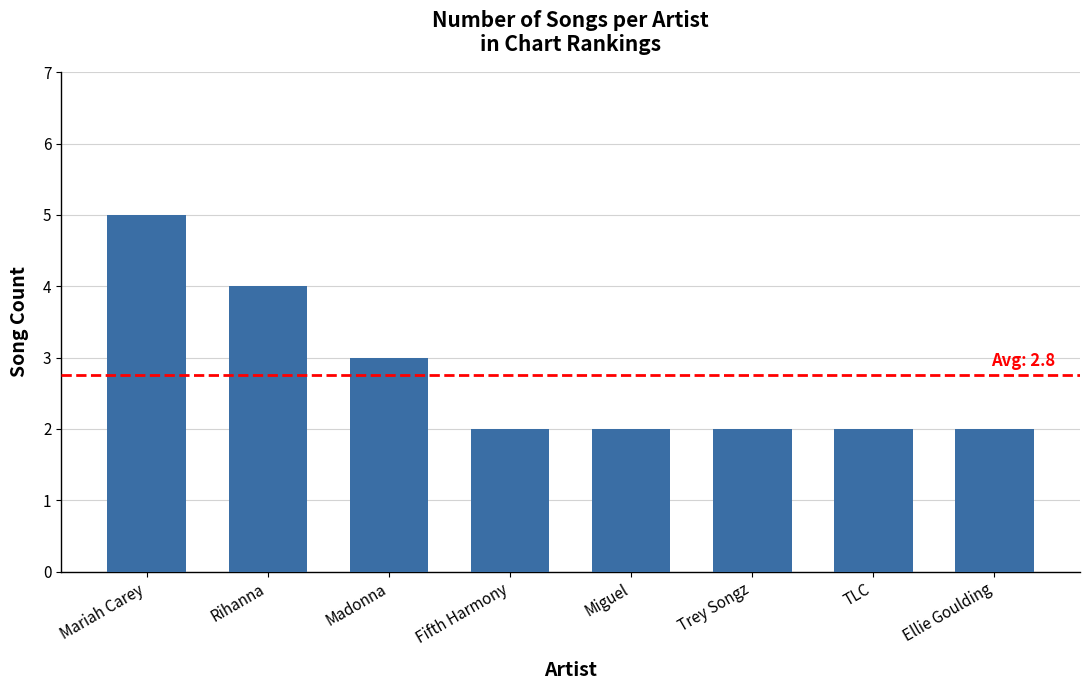

Count the values in the range 2 to 4.

7